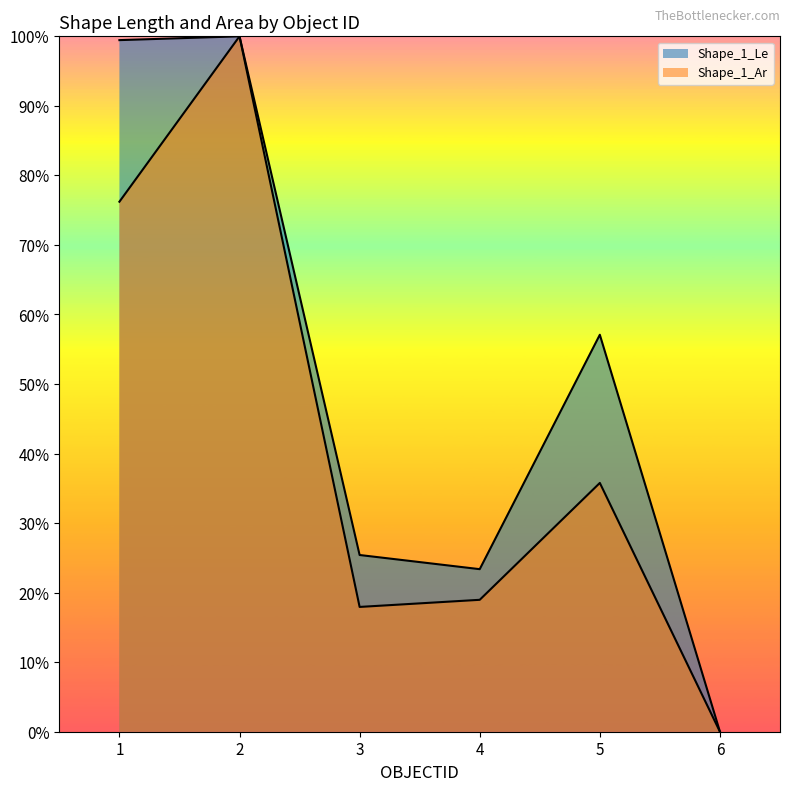

List the series in order of their overall mean, lowest first.

Shape_1_Ar, Shape_1_Le